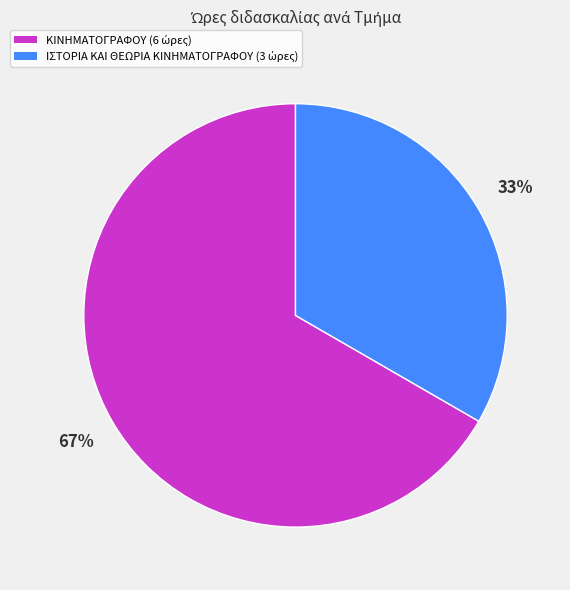

Between ΚΙΝΗΜΑΤΟΓΡΑΦΟΥ and ΙΣΤΟΡΙΑ ΚΑΙ ΘΕΩΡΙΑ ΚΙΝΗΜΑΤΟΓΡΑΦΟΥ, which is larger?

ΚΙΝΗΜΑΤΟΓΡΑΦΟΥ